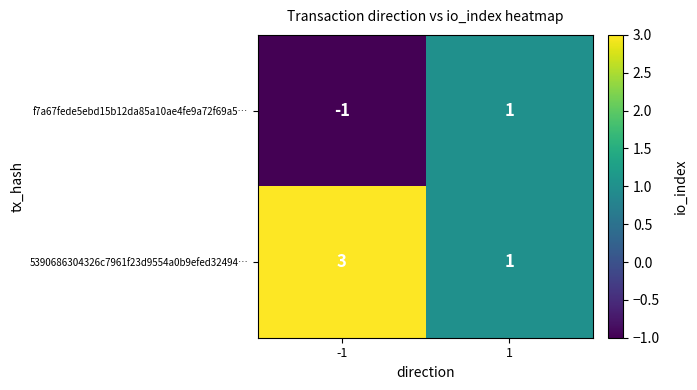

What is the minimum value shown in the chart?

-1